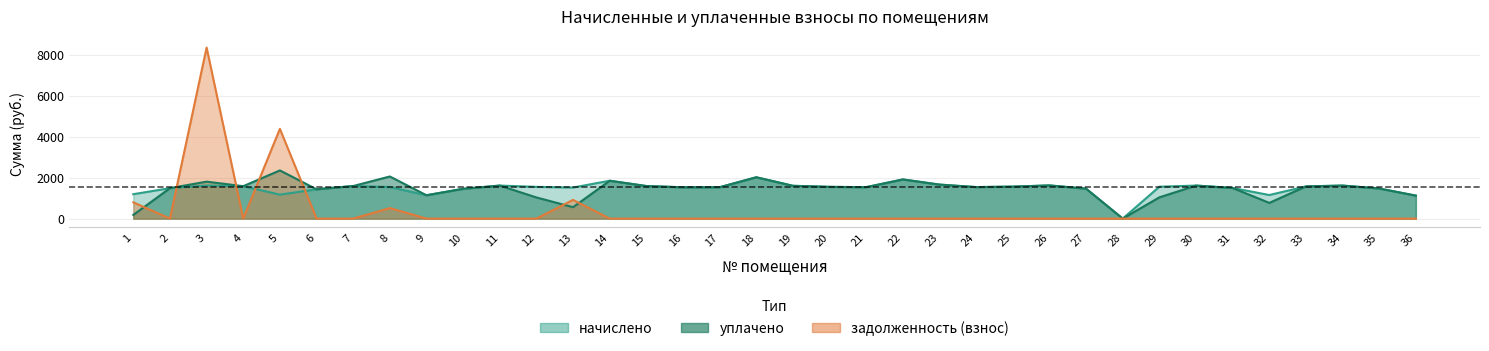

At which label does уплачено reach its peak?

5